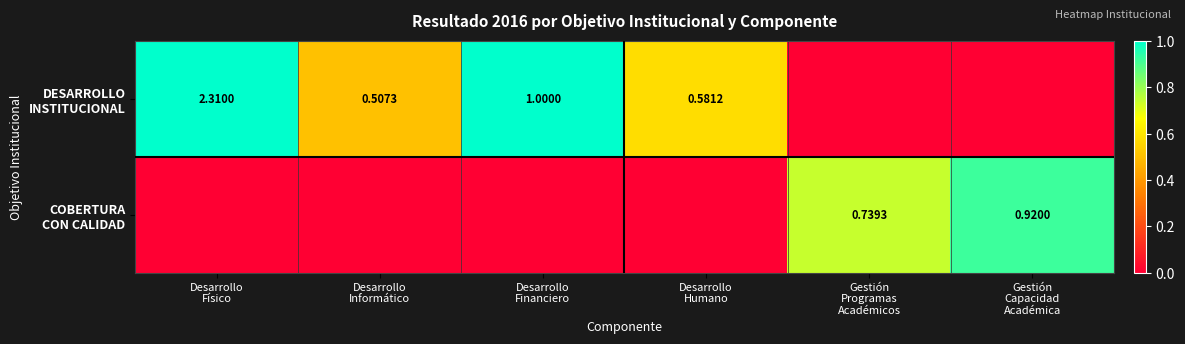

What is the spread (max minus min) of values at Desarrollo
Humano?

0.6